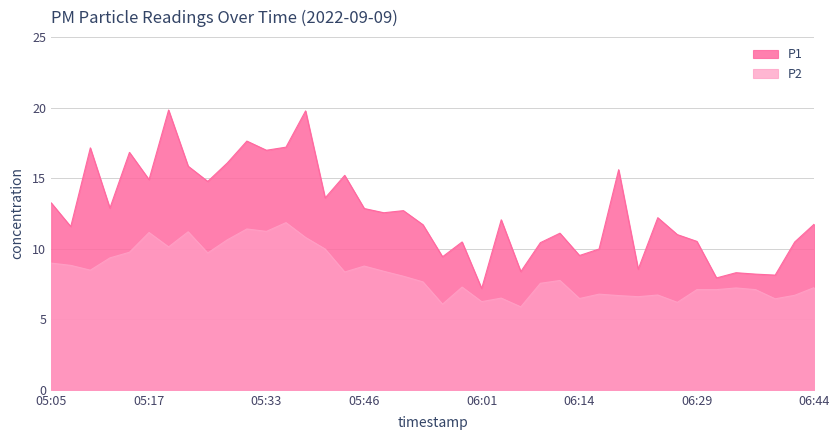

Does the chart have visible grid lines?

Yes